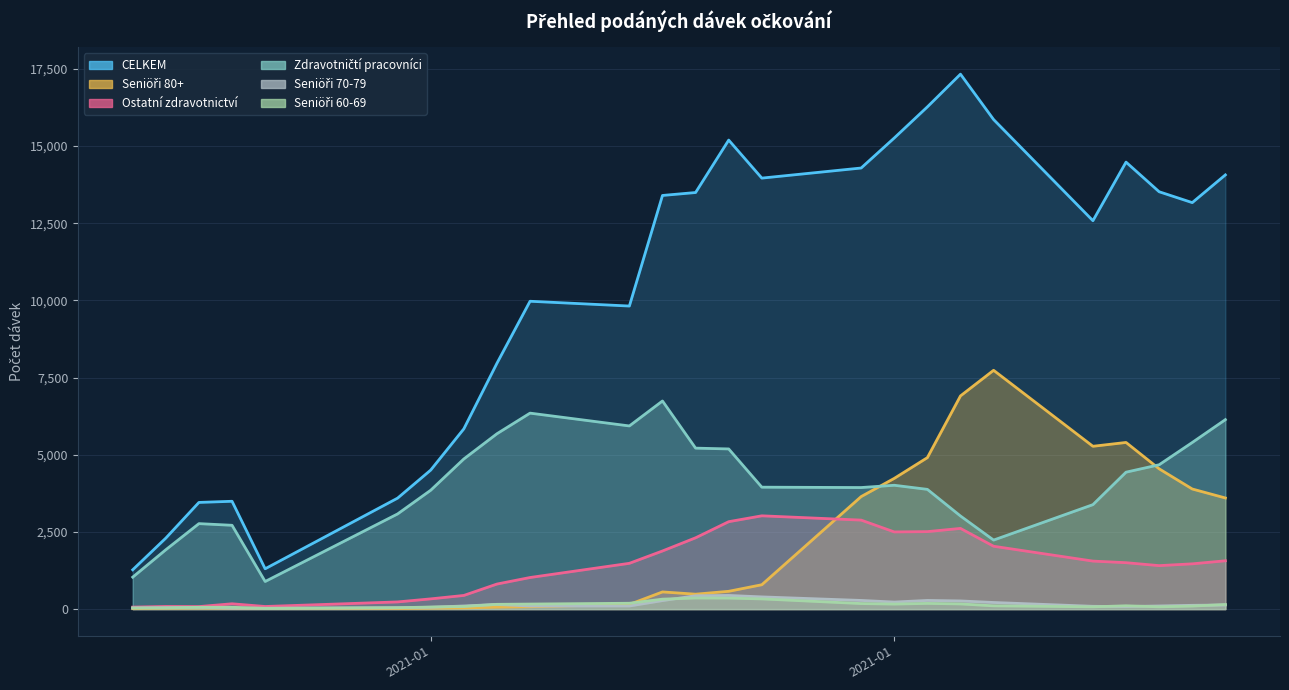

What is the smallest value displayed?

13